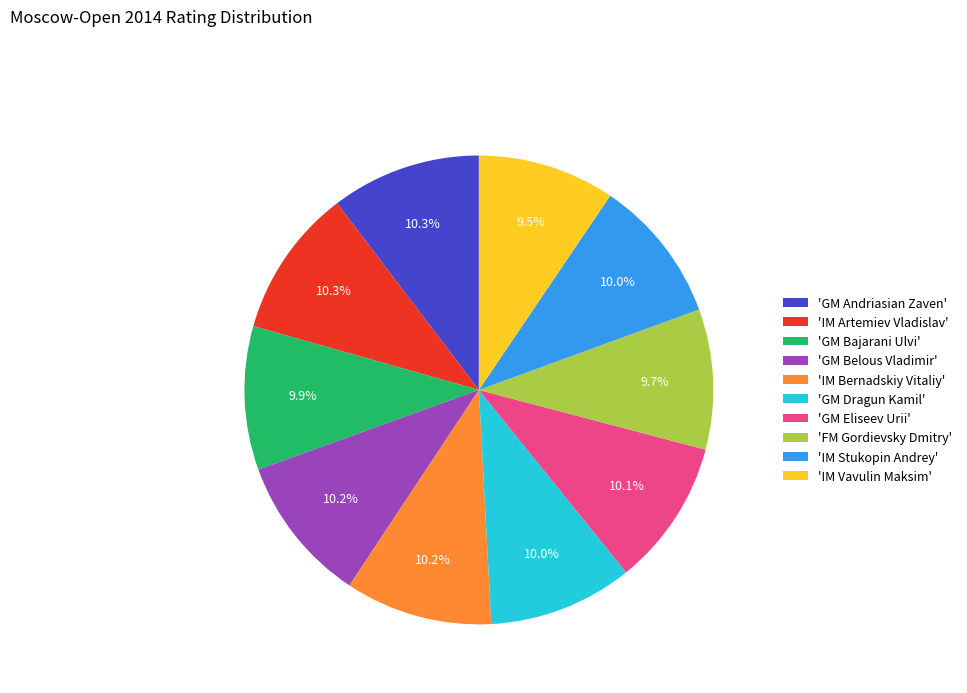

What percentage do 'GM Dragun Kamil' and 'GM Bajarani Ulvi' together represent?

19.9%